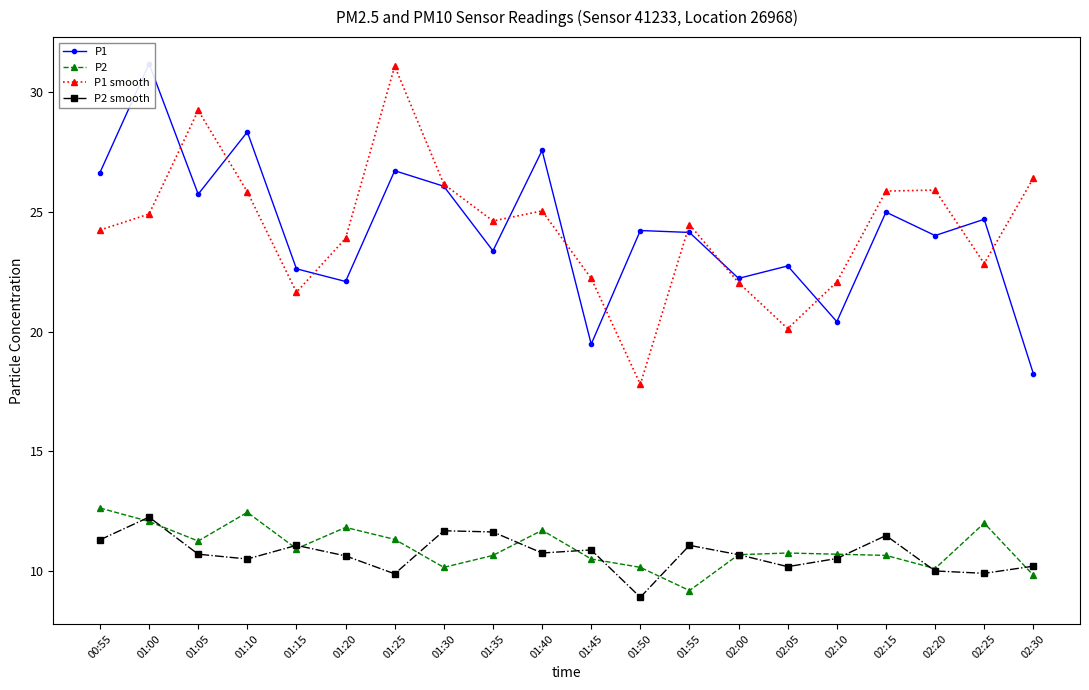

True or false: P1 smooth and P2 smooth intersect in this chart.

False